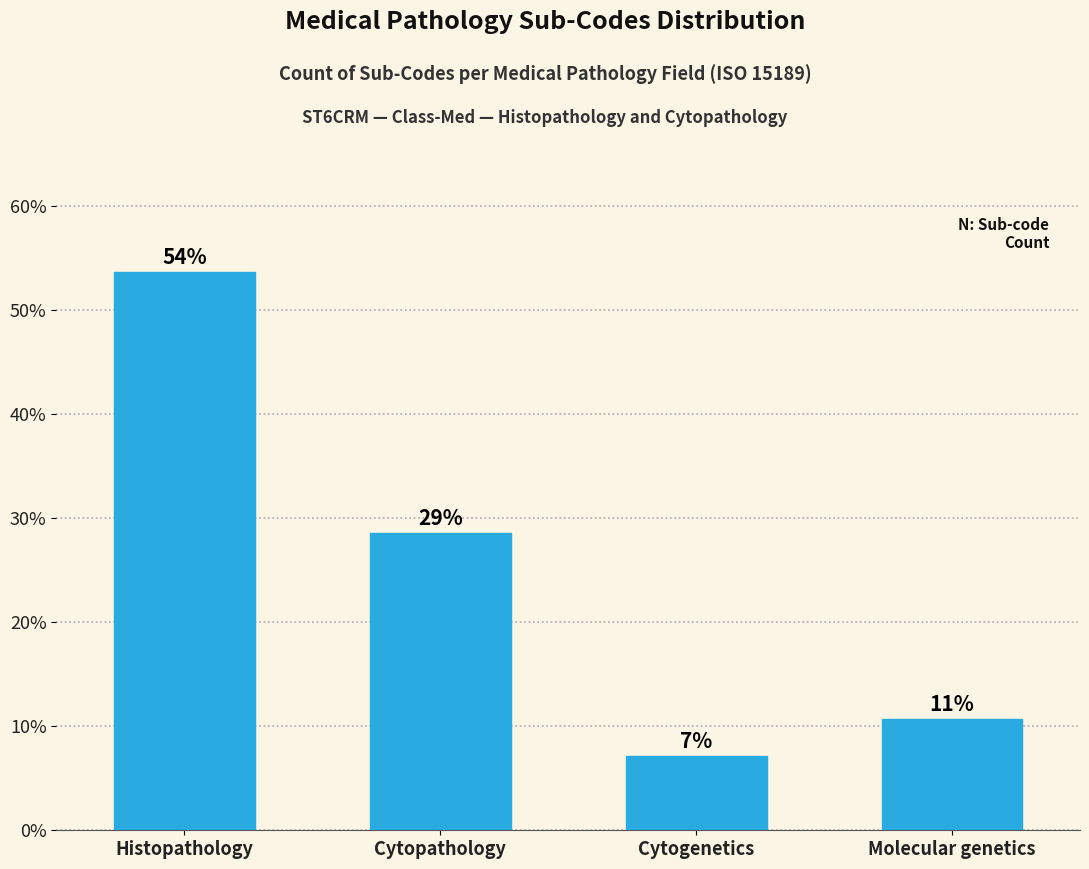

How many bars are there in total?

4